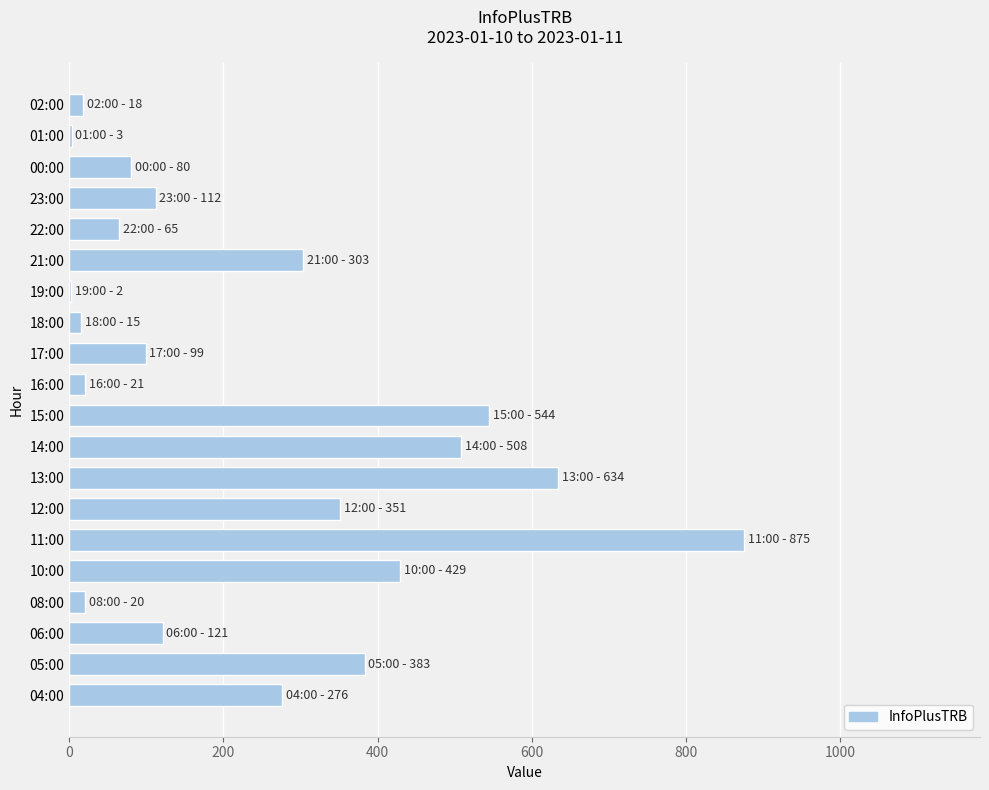

What is the greatest value displayed?

875